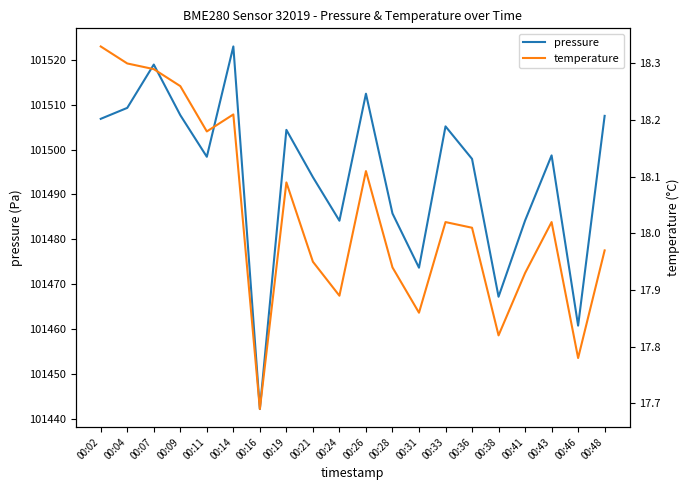

Which series has the widest spread of values?

pressure